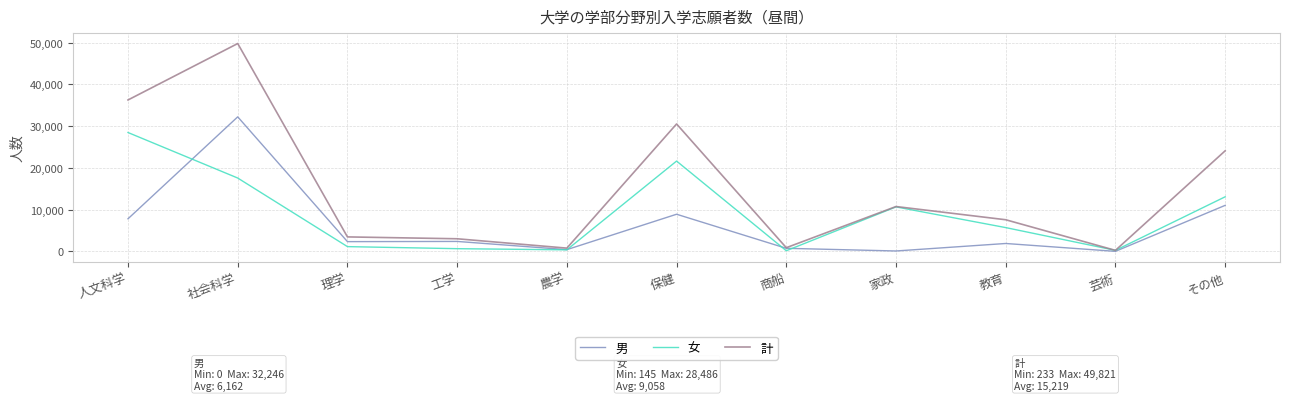

Is the value of 女 at 保健 greater than the value of 計 at 商船?

Yes